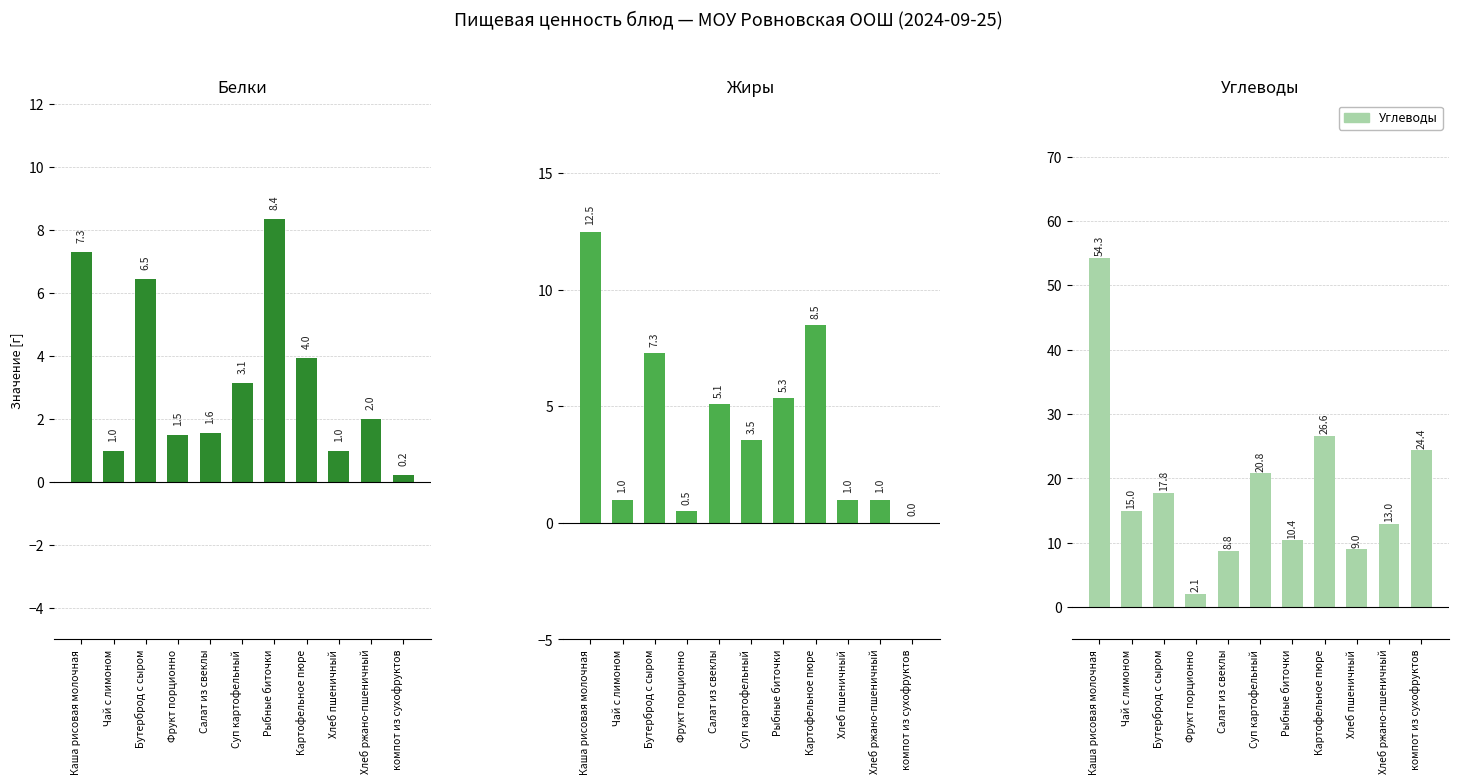

What is the average value of the Белки series?

3.3